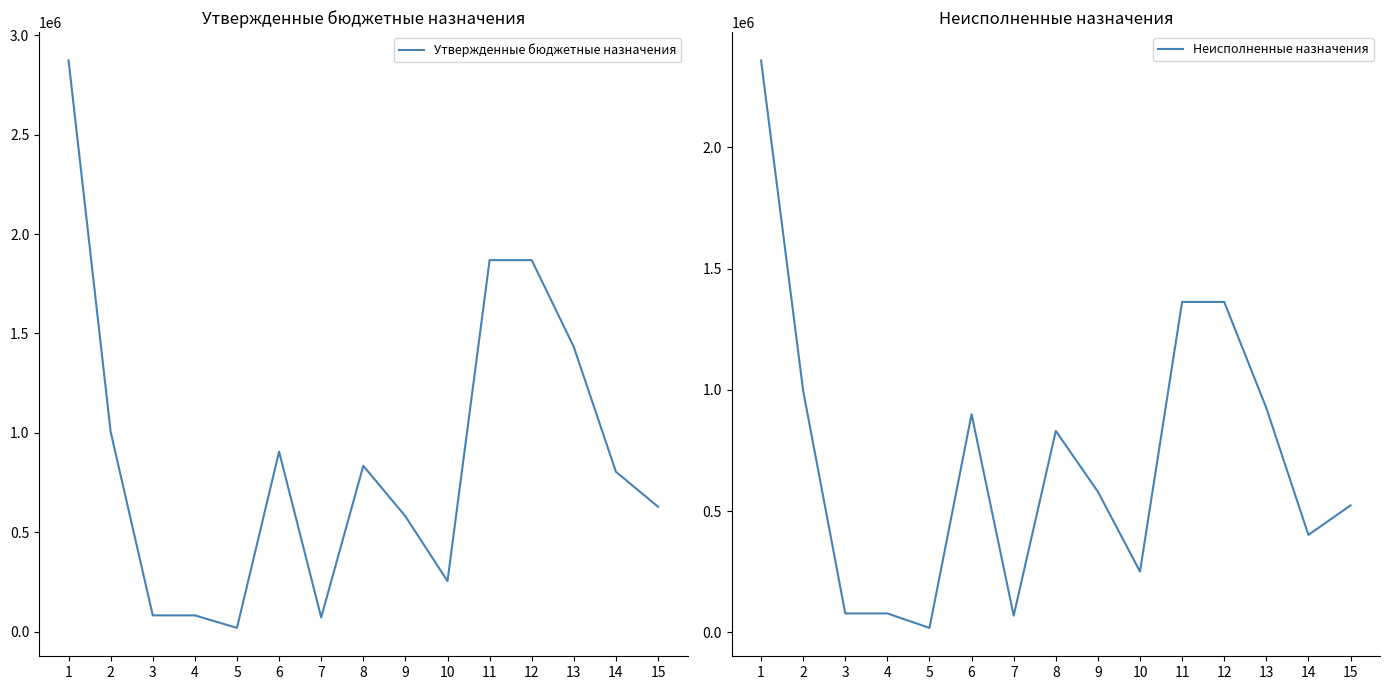

True or false: Неисполненные назначения and Утвержденные бюджетные назначения intersect in this chart.

False